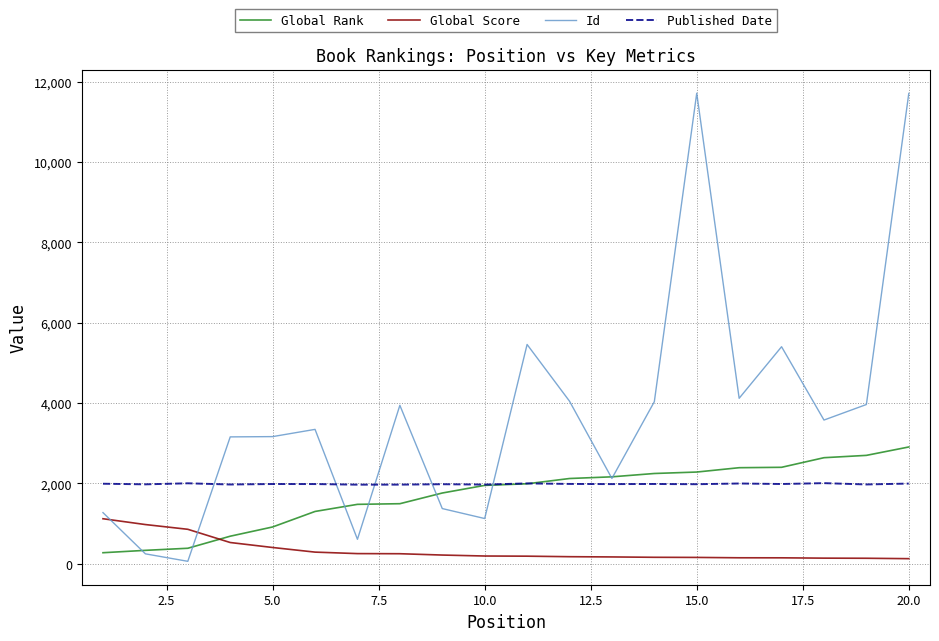

Which series has the largest total across all categories?

Id